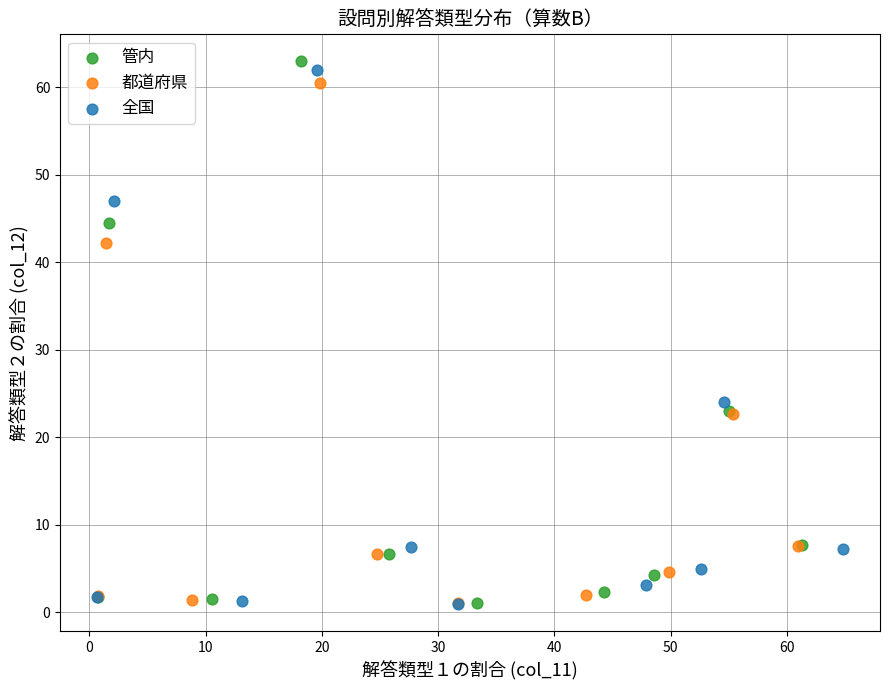

Which series has the largest Y range (max minus min)?

管内